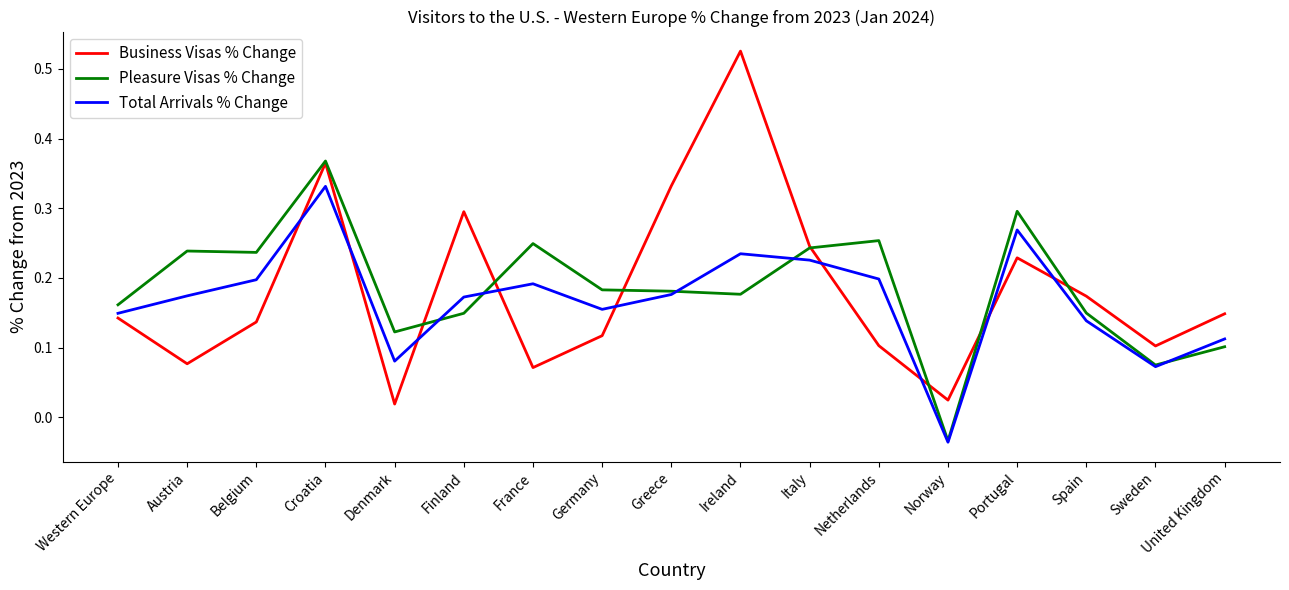

What are all the series names shown in the legend?

Business Visas % Change, Pleasure Visas % Change, Total Arrivals % Change